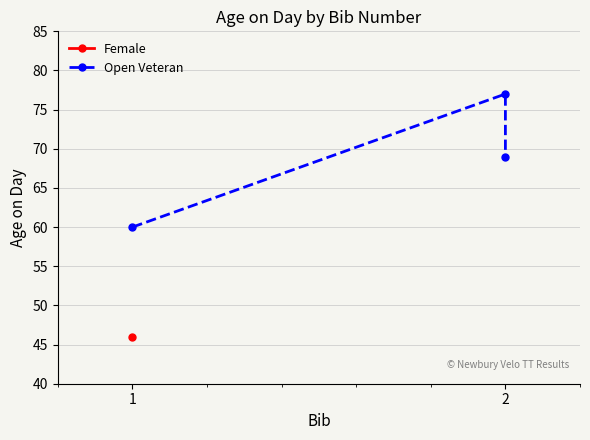

List the labels in order of value, largest first.

2, 2, 1